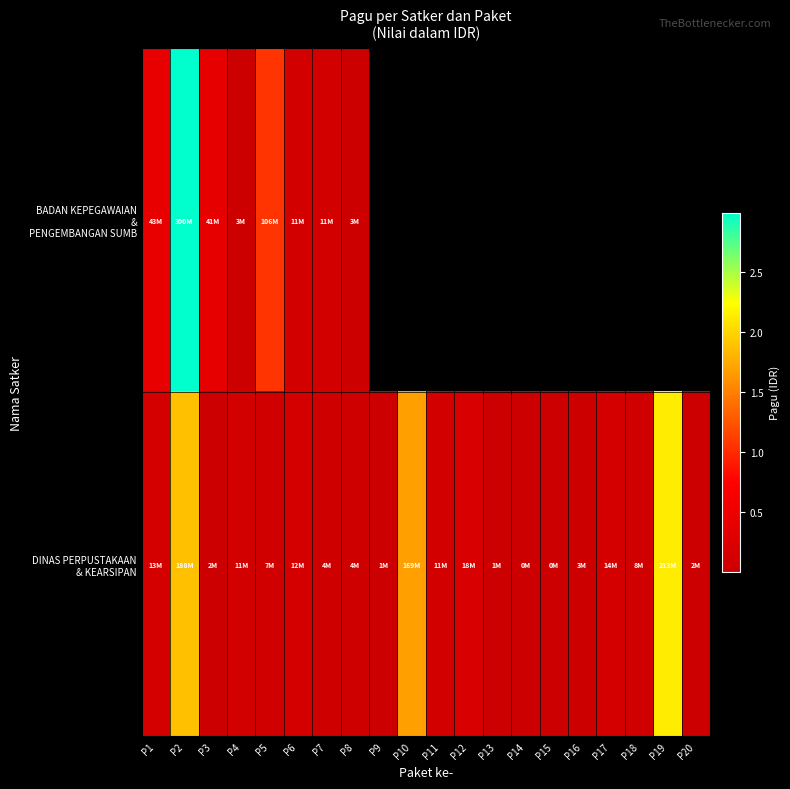

List the series in order of their overall mean, highest first.

BADAN KEPEGAWAIAN & PENGEMBANGAN SUMB, DINAS PERPUSTAKAAN & KEARSIPAN